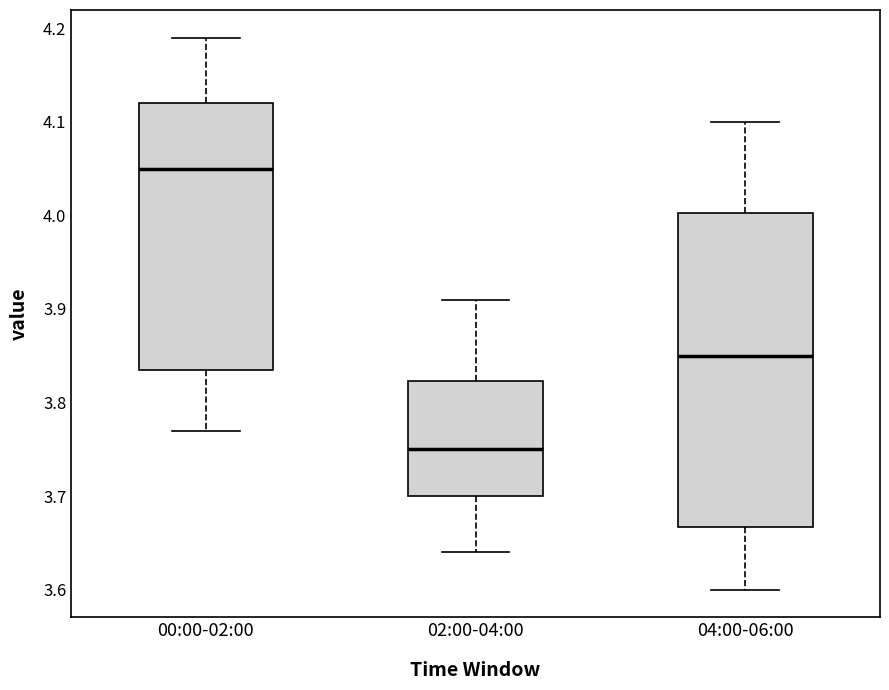

Which box is the tallest, from its lower edge to its upper edge?

04:00-06:00